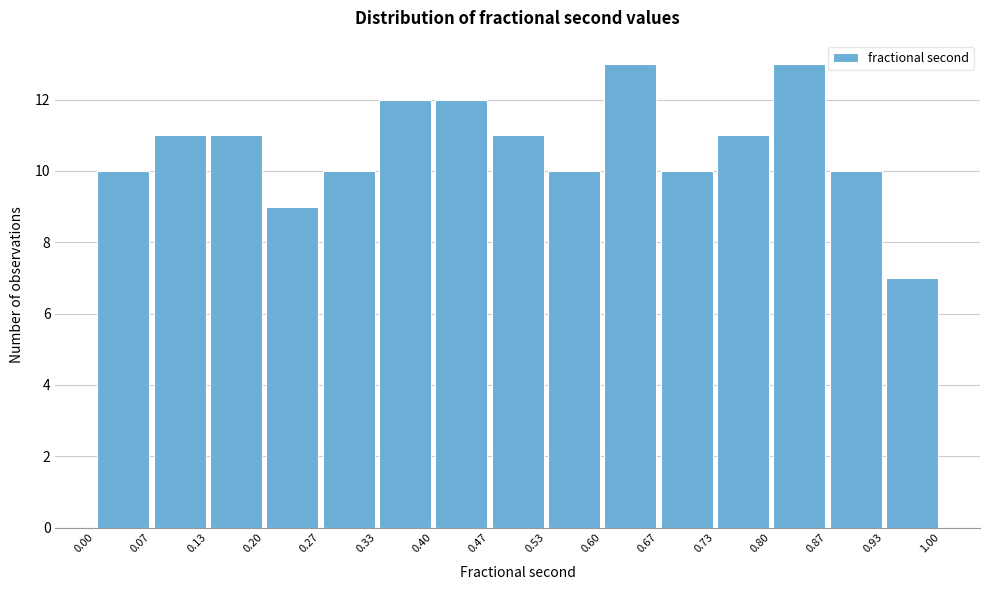

How tall is the bar that spans 0.67 to 0.73 on the x-axis? The values are not printed on the chart, so give them approximately, as read against the axis.

10